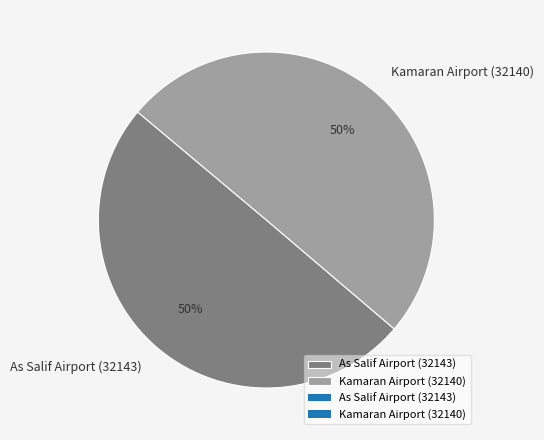

To the nearest percent, what is the combined percentage of As Salif Airport (32143) and Kamaran Airport (32140)?

100%